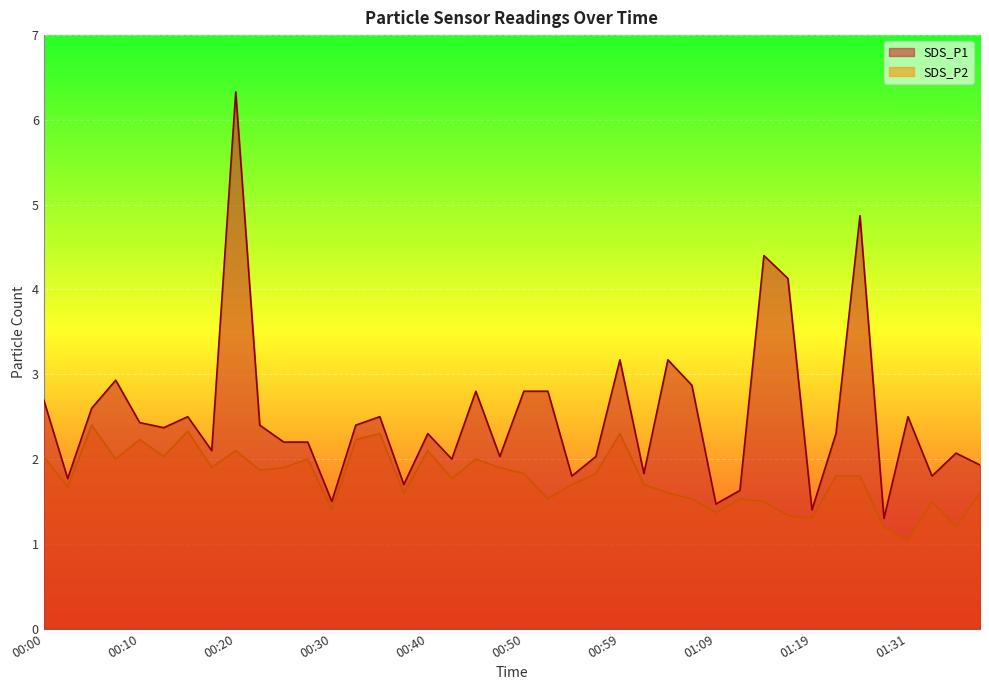

What is the spread (max minus min) of values at 00:08?

0.9